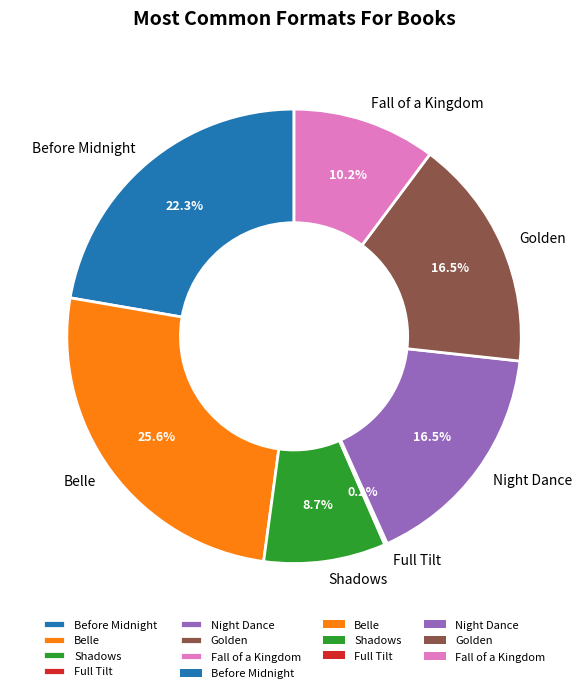

What portion of the pie excludes Belle?

74.4%